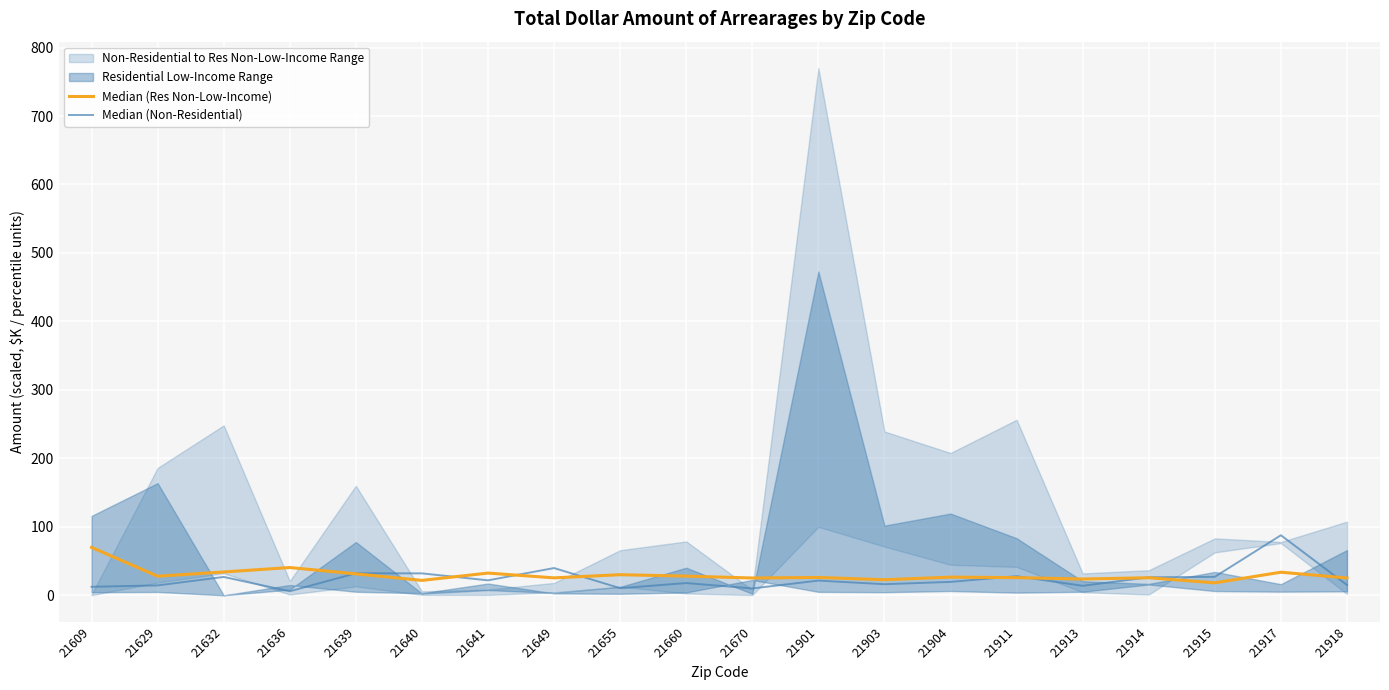

What is the difference between the Median (Non-Residential) values at 21639 and 21918?

17.1